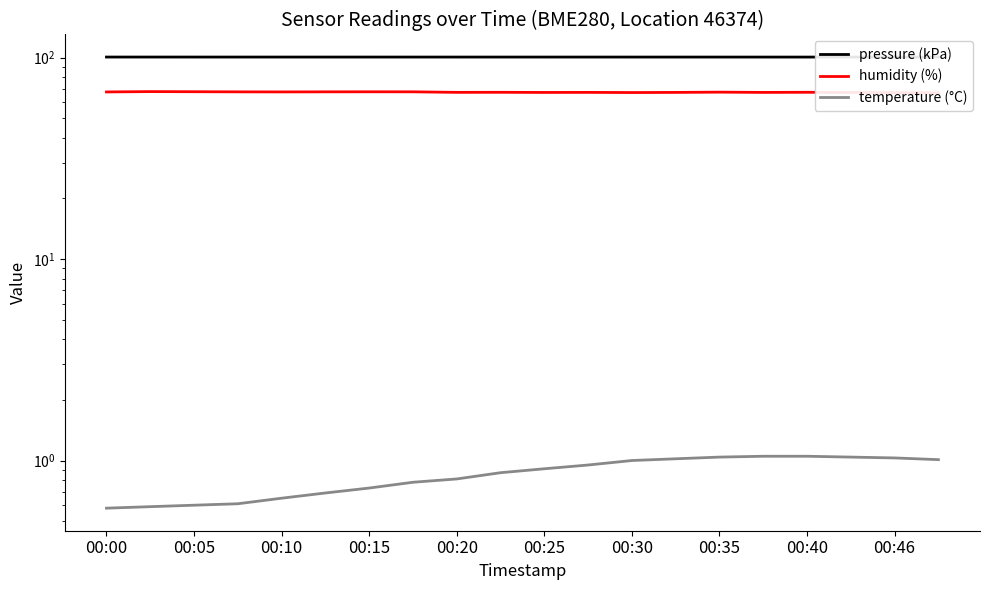

Count the number of data series in this chart.

3